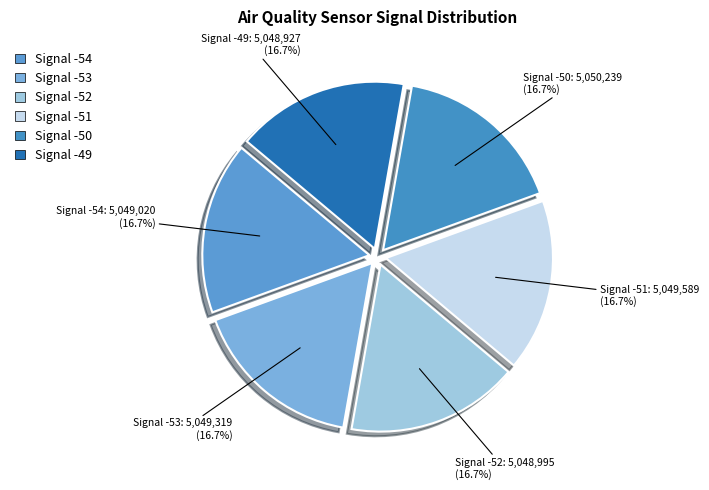

Count the number of slices in the pie.

6